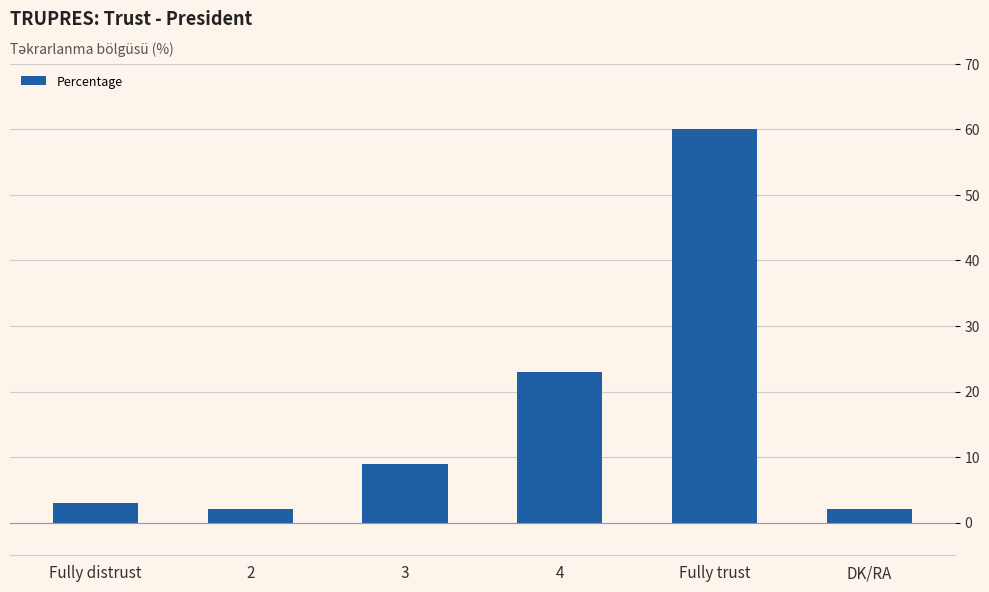

What is the ratio of the value at 4 to the value at Fully trust?

0.4